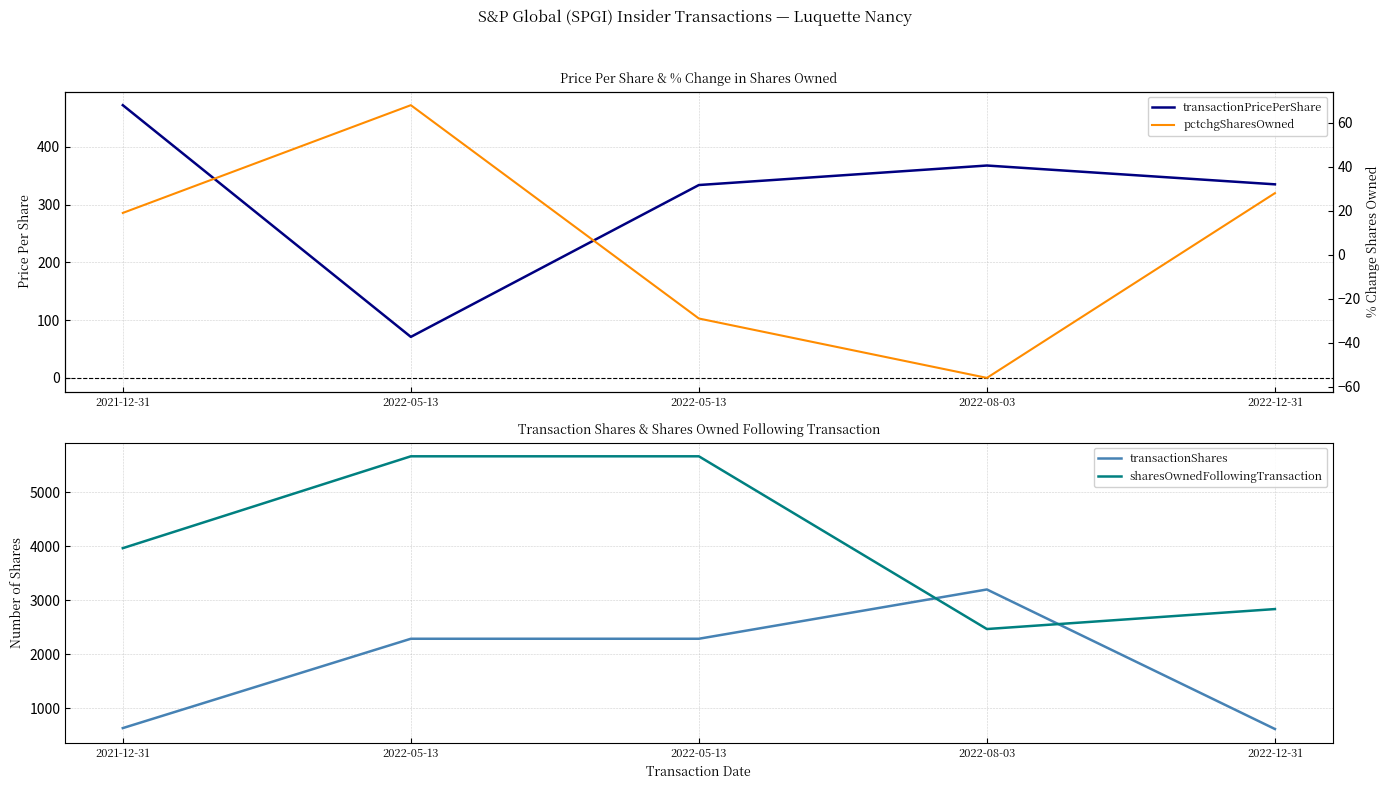

Where is the first local maximum for transactionShares?

2022-08-03